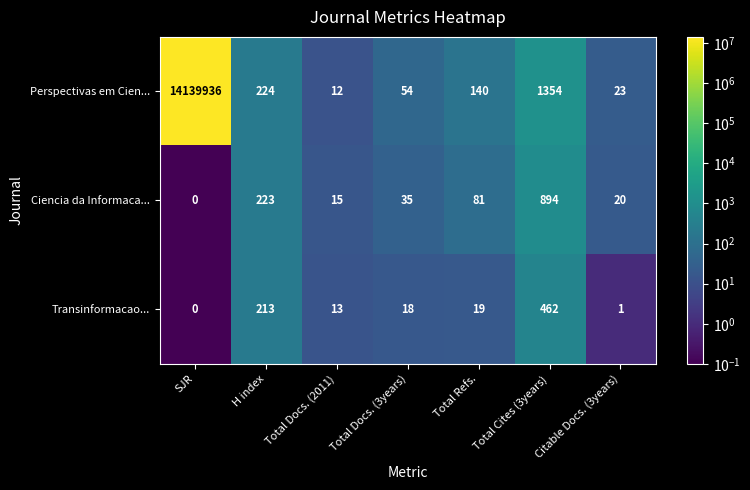

True or false: Perspectivas em Cien... has a value of 23585183 at SJR.

False